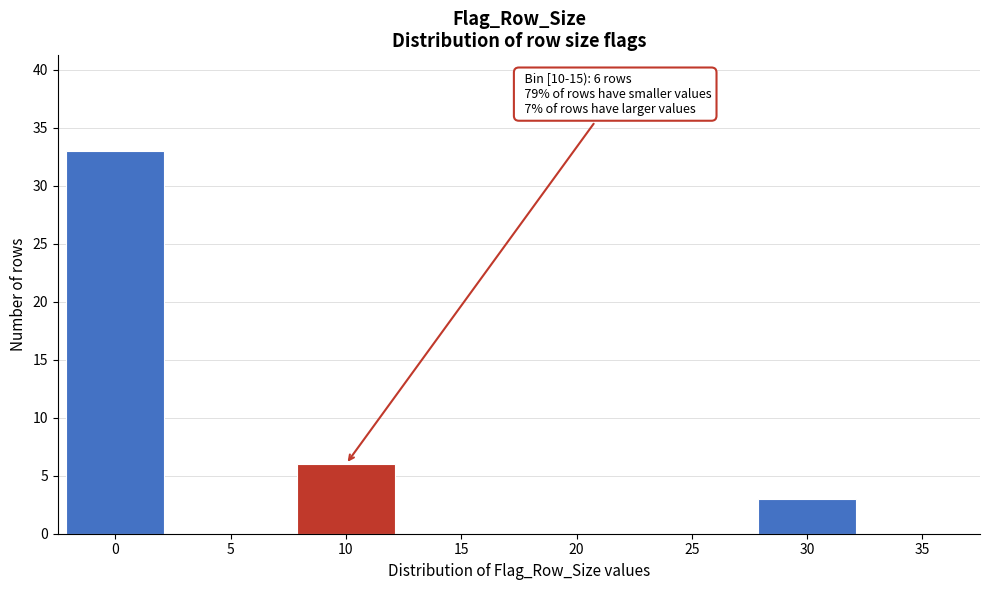

Reading left to right, transcribe all the data shown in this chart.

0=33	5=0	10=6	15=0	20=0	25=0	30=3	35=0